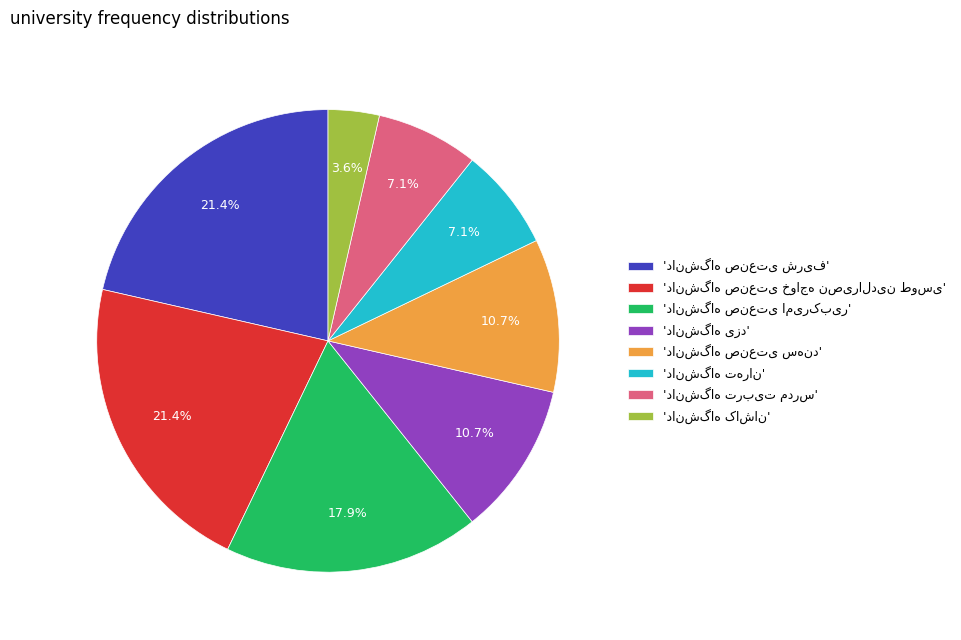

Count the number of slices in the pie.

8